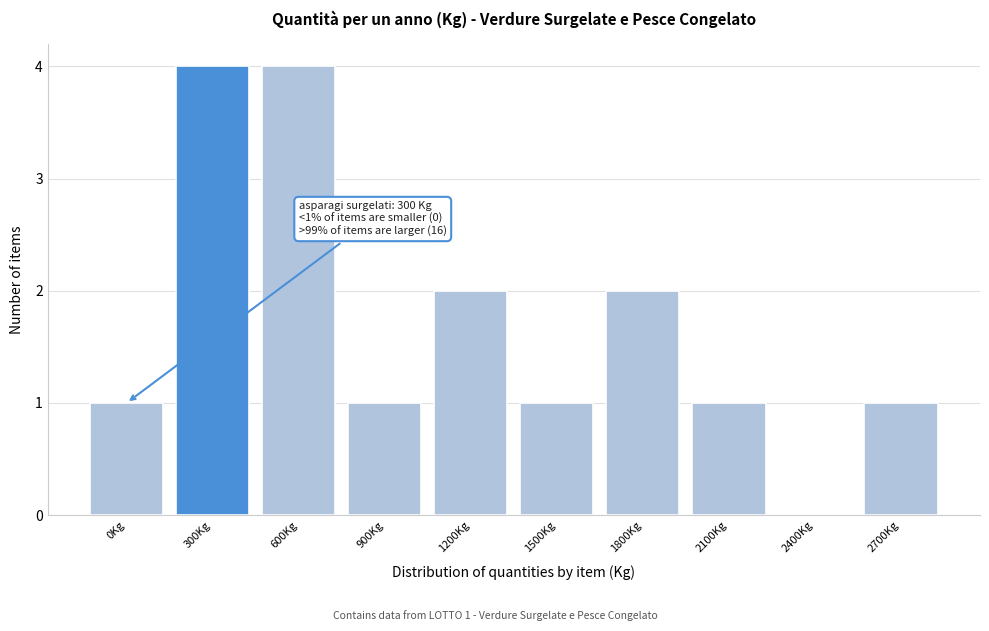

Reading left to right, extract all data points from this chart.

0Kg=1	300Kg=4	600Kg=4	900Kg=1	1200Kg=2	1500Kg=1	1800Kg=2	2100Kg=1	2400Kg=0	2700Kg=1